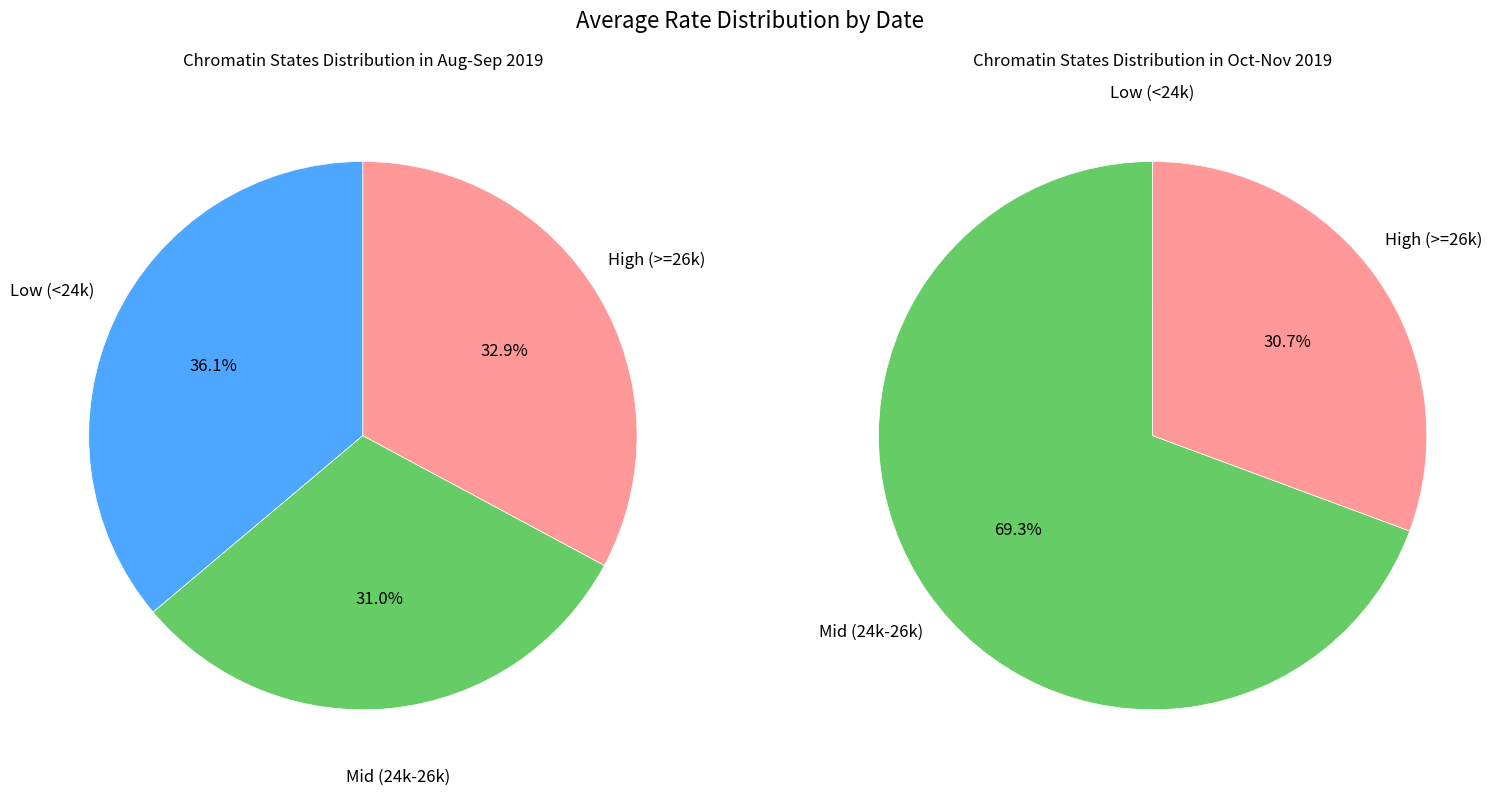

Does any single category account for the majority?

No